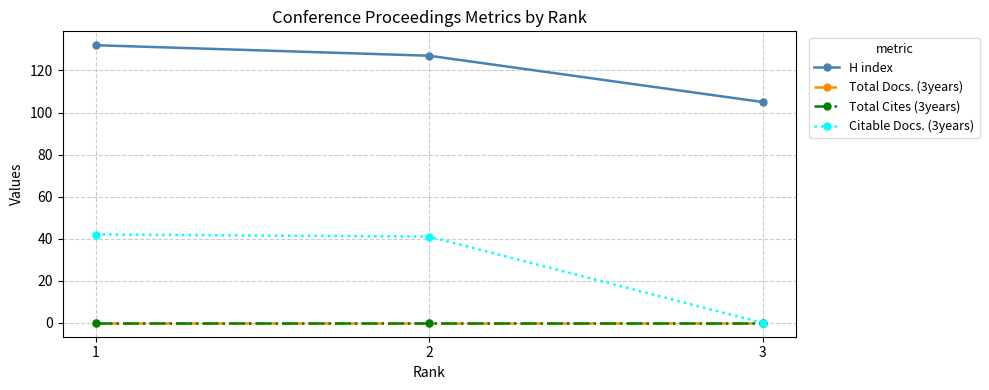

Is this an area chart (filled region under the line)?

No